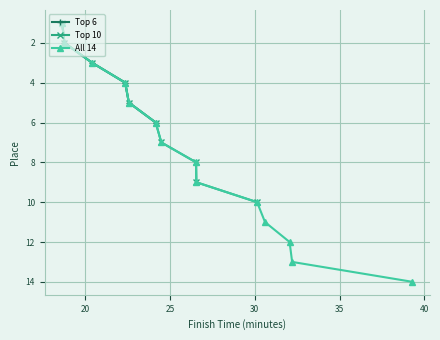

Rank the categories by value from highest to lowest.

00:39:18, 00:32:12, 00:32:03, 00:30:36, 00:30:08, 00:26:33, 00:26:32, 00:24:29, 00:24:09, 00:22:34, 00:22:21, 00:20:24, 00:18:46, 00:18:38